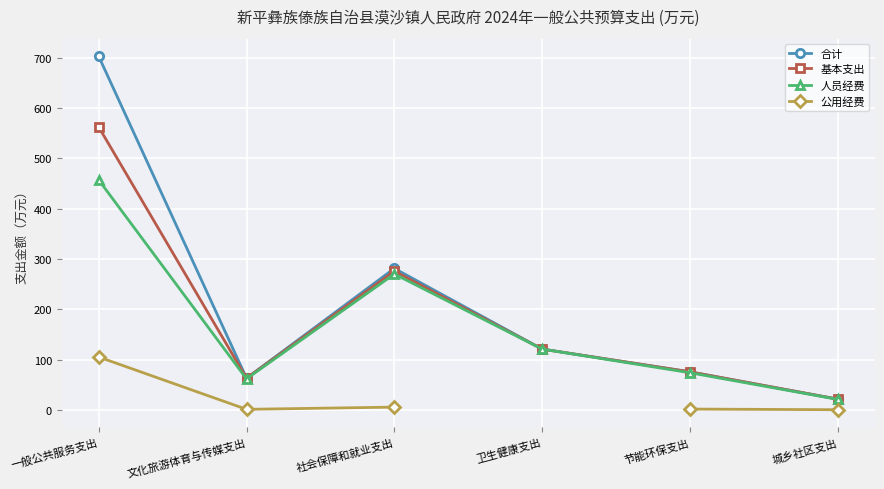

Which series has the widest spread of values?

合计